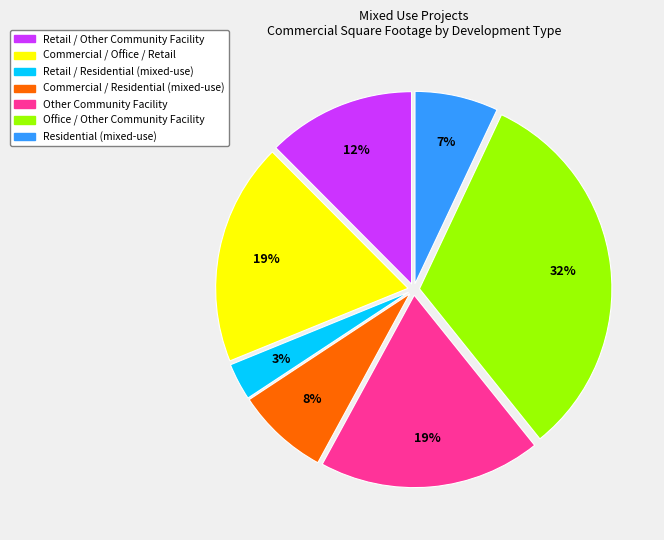

What is the largest slice in the pie chart?

Office / Other Community Facility